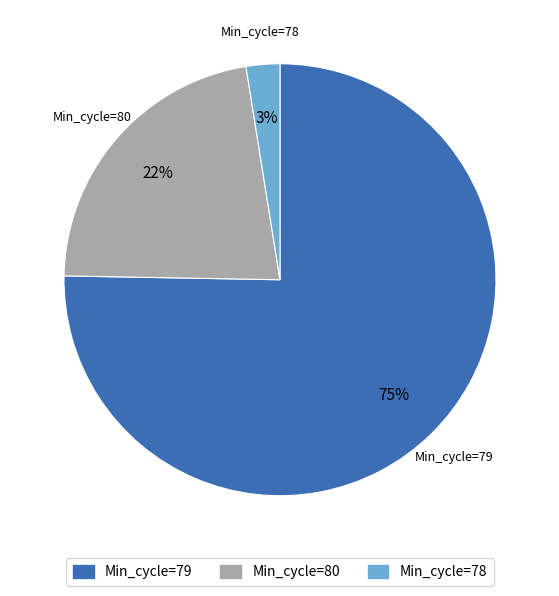

Is there any slice that represents more than half of the pie?

Yes